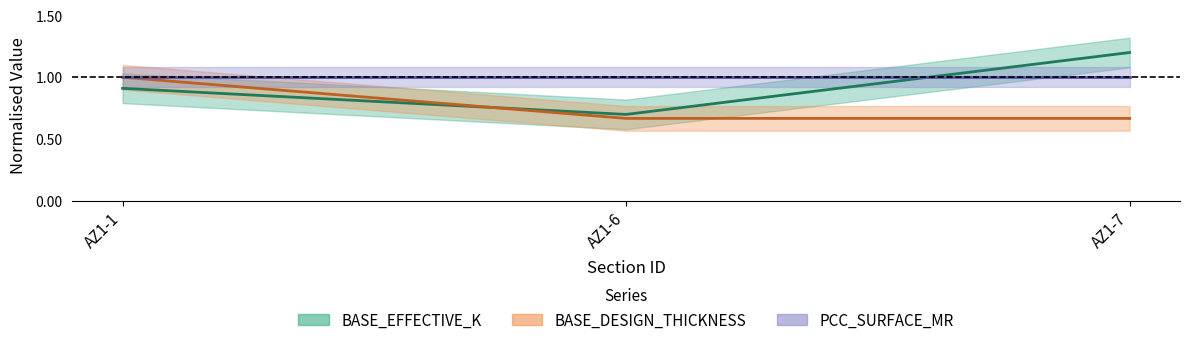

What is the difference between the maximum and minimum values in the BASE_EFFECTIVE_K series?

0.5